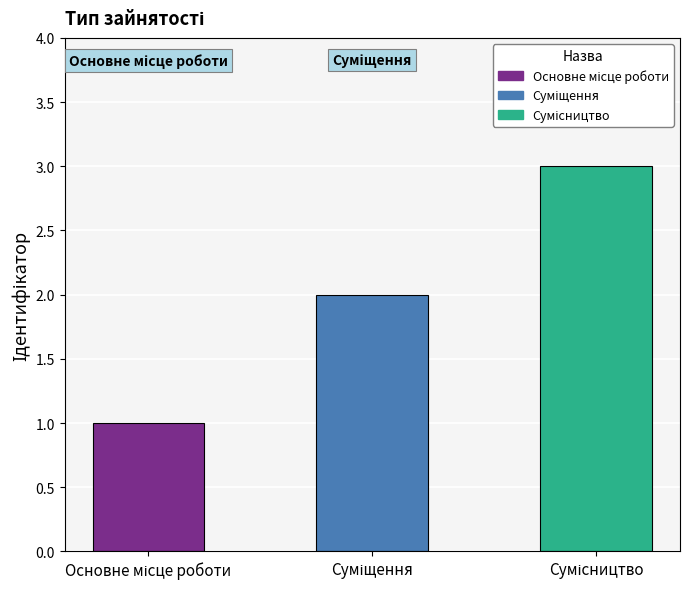

What is the sum of all values?

6